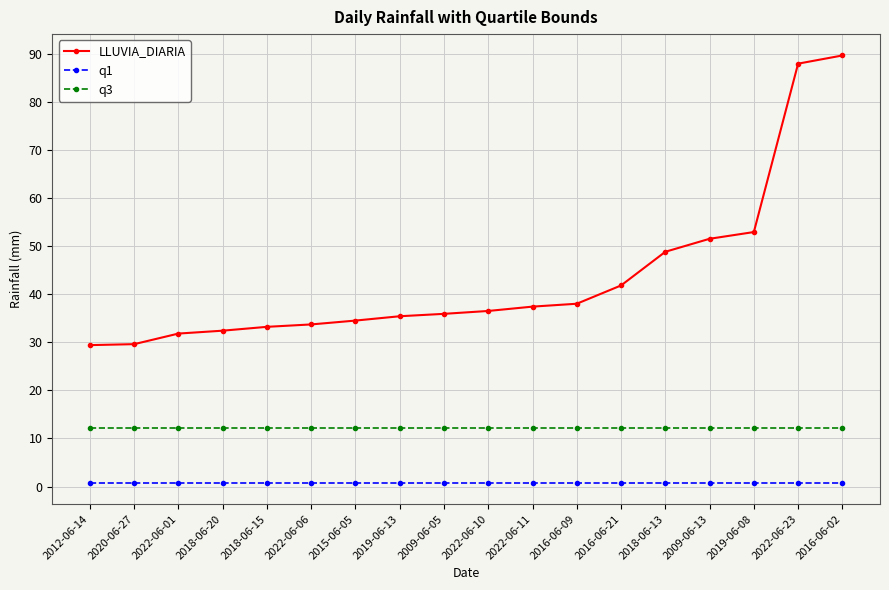

How many data points does each series have?

18